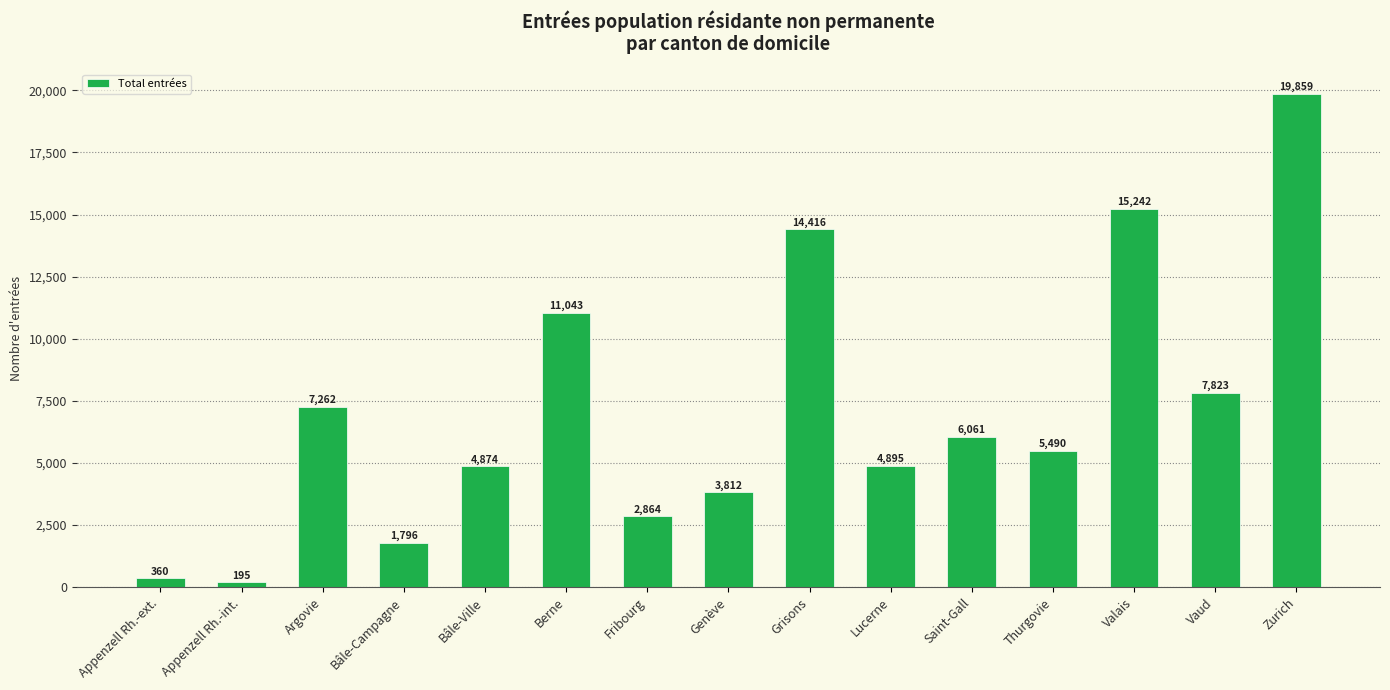

The chart shows a value of 195 at Appenzell Rh.-int.. True or false?

True